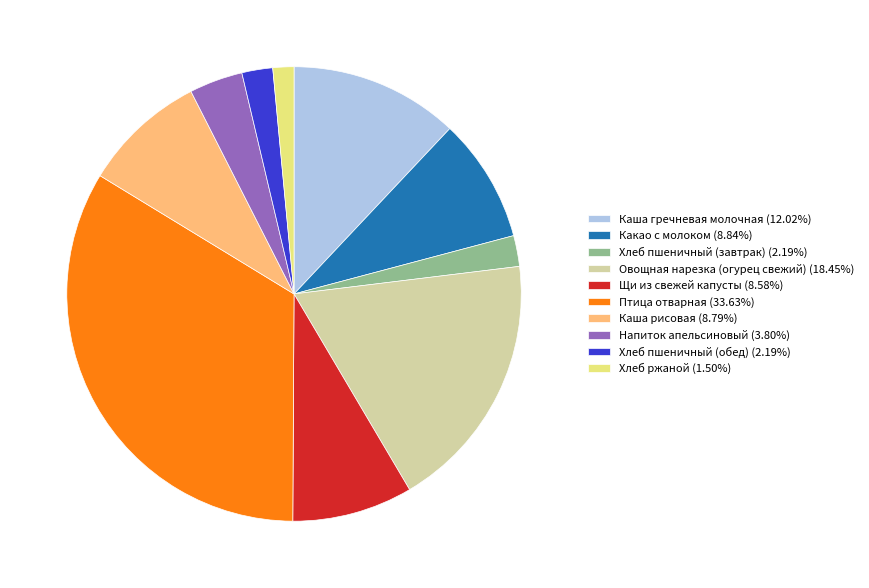

Which has a higher value, Птица отварная or Каша рисовая?

Птица отварная